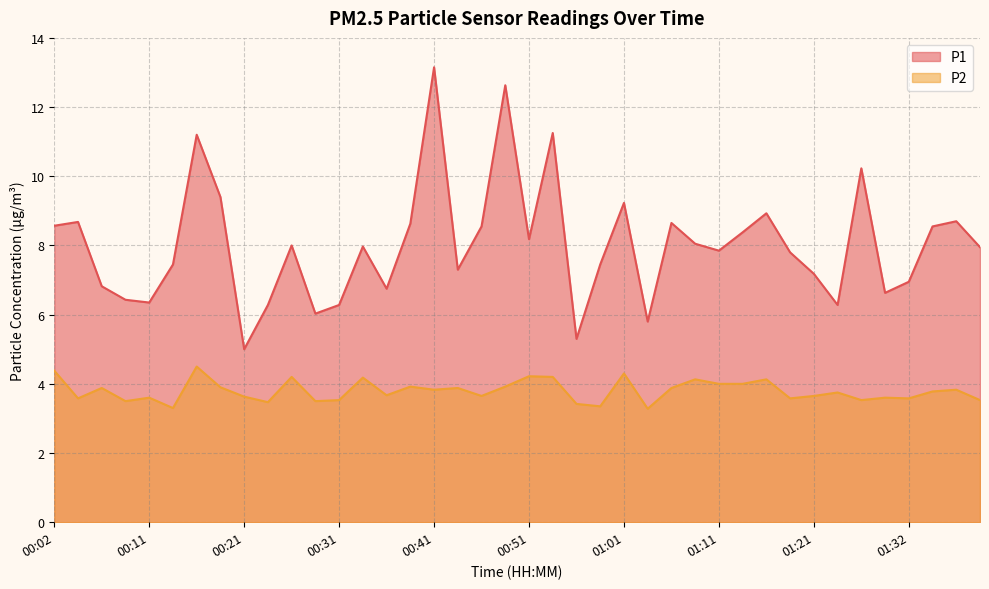

What value does the P1 series have at 00:31?

6.3